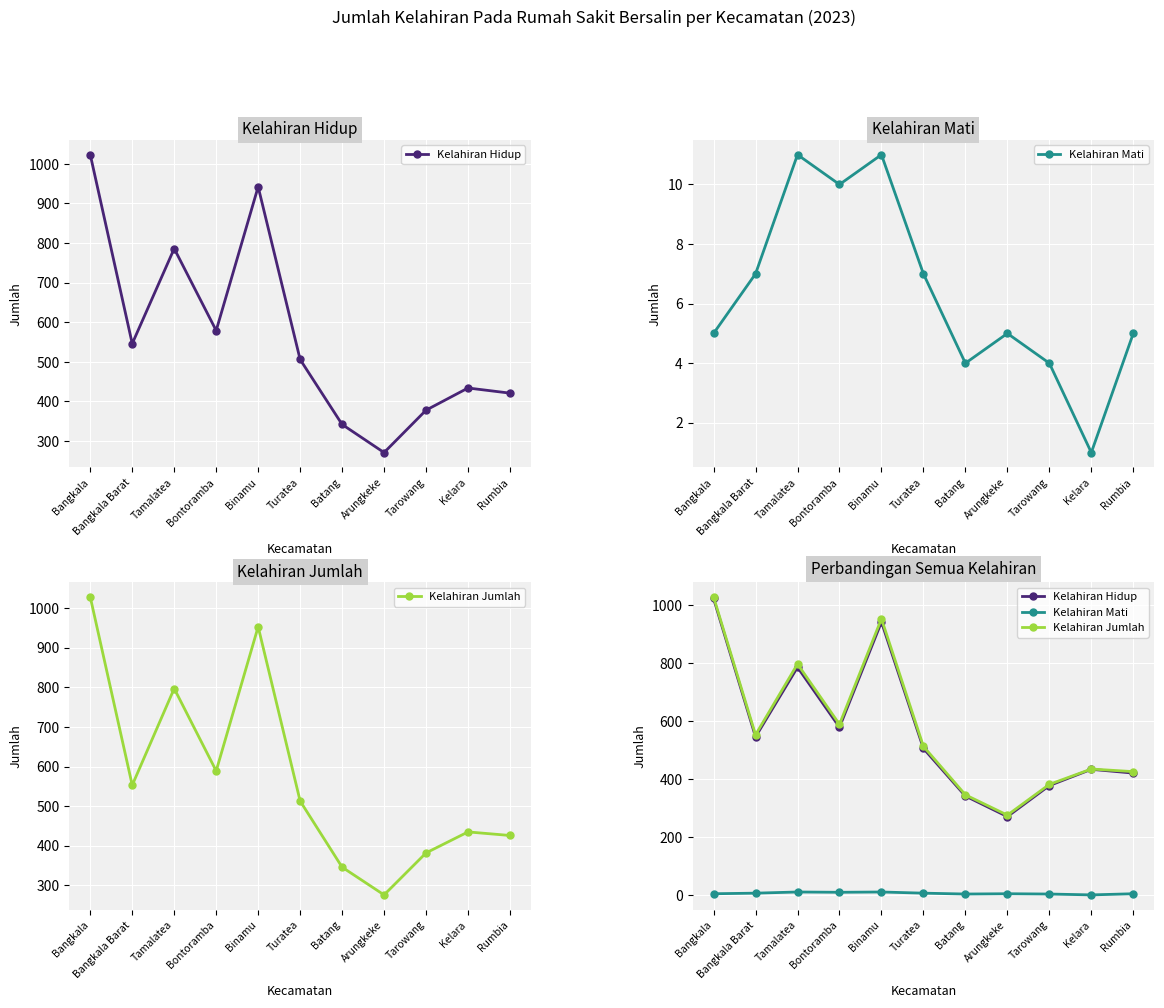

Rank the categories by Kelahiran Hidup value from lowest to highest.

Arungkeke, Batang, Tarowang, Rumbia, Kelara, Turatea, Bangkala Barat, Bontoramba, Tamalatea, Binamu, Bangkala